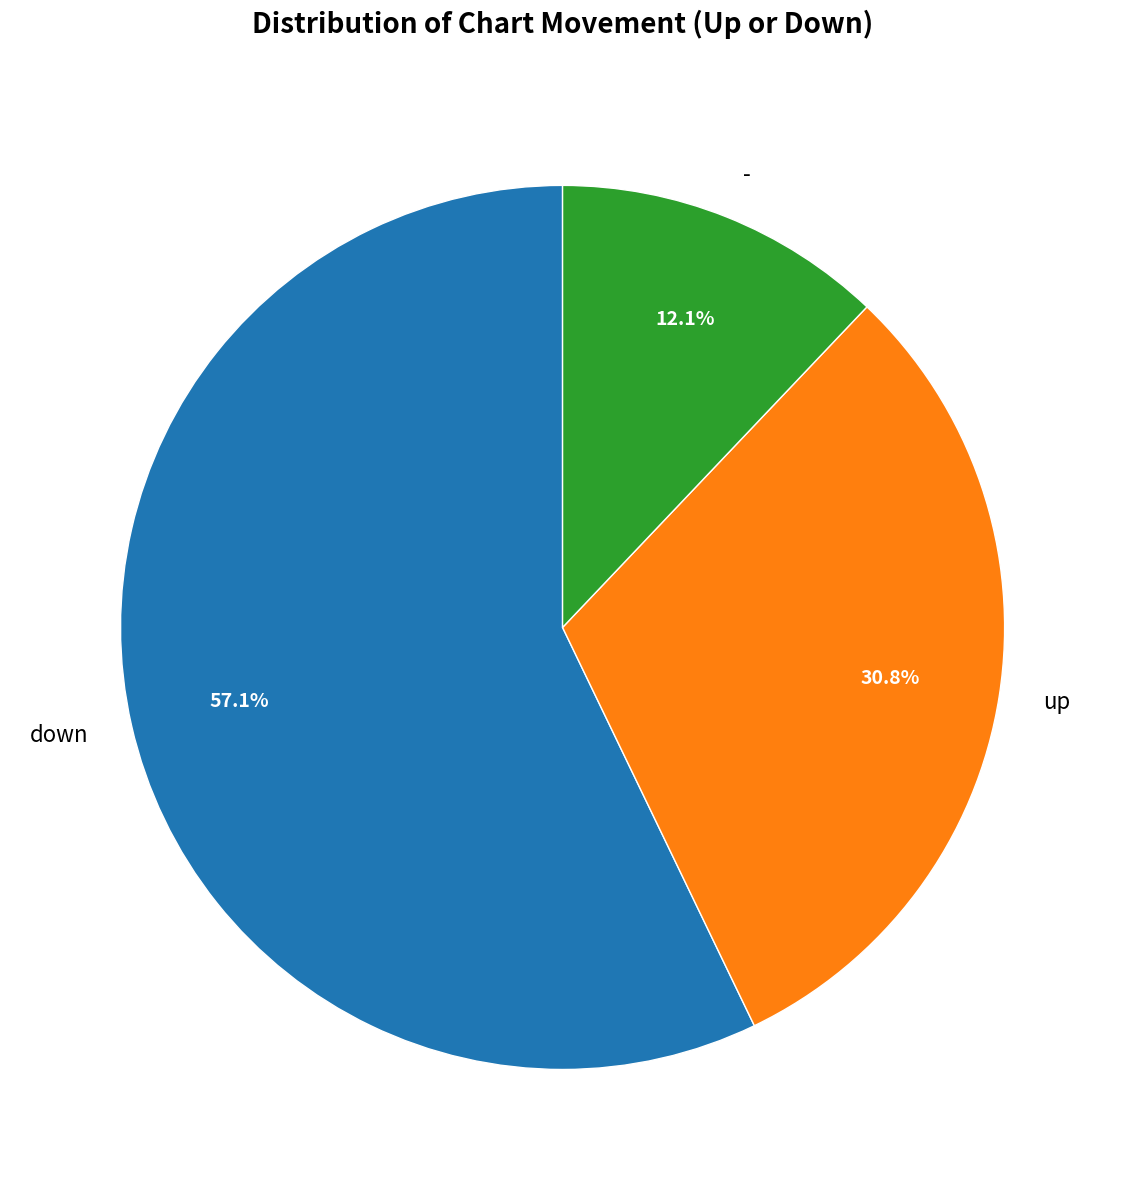

To the nearest percent, what is the difference between the - and up slice percentages?

19%